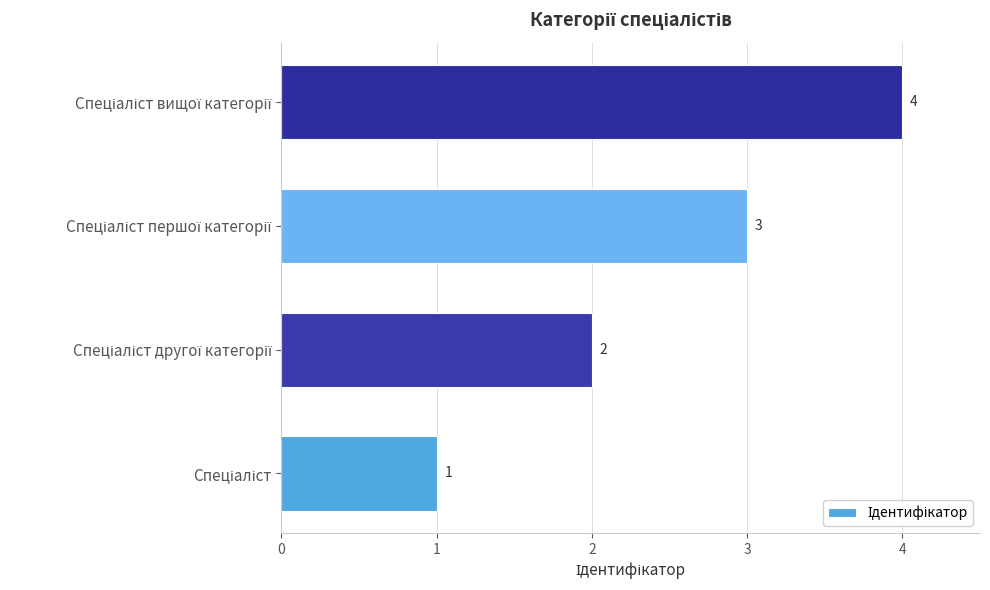

Count the values in the range 2 to 4.

3